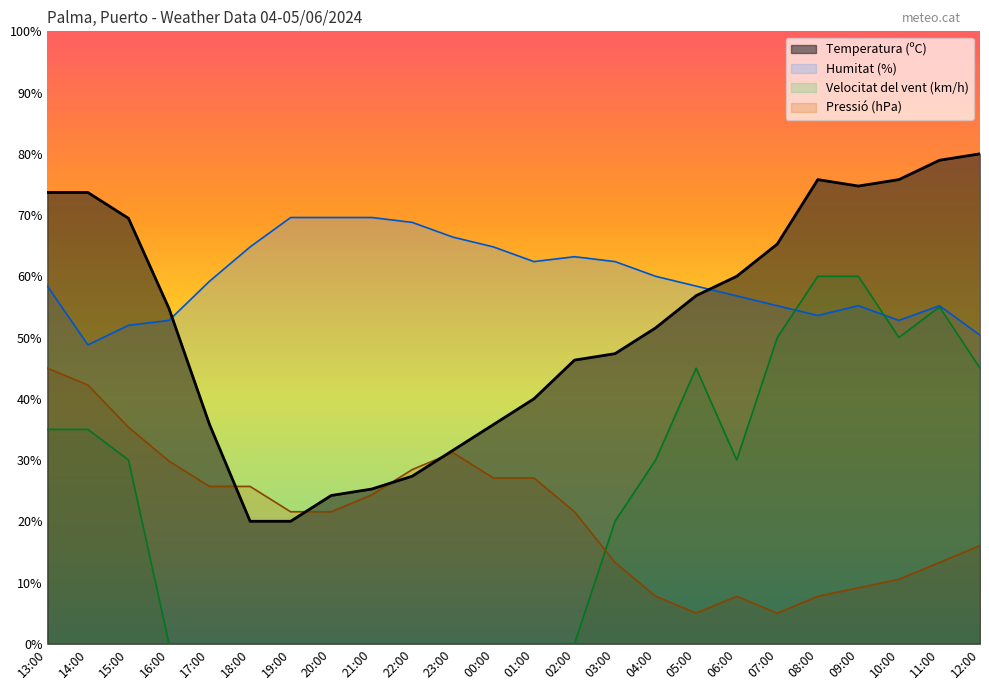

Rank the series at 02:00 from lowest to highest value.

Velocitat del vent (km/h), Pressió (hPa), Temperatura (ºC), Humitat (%)